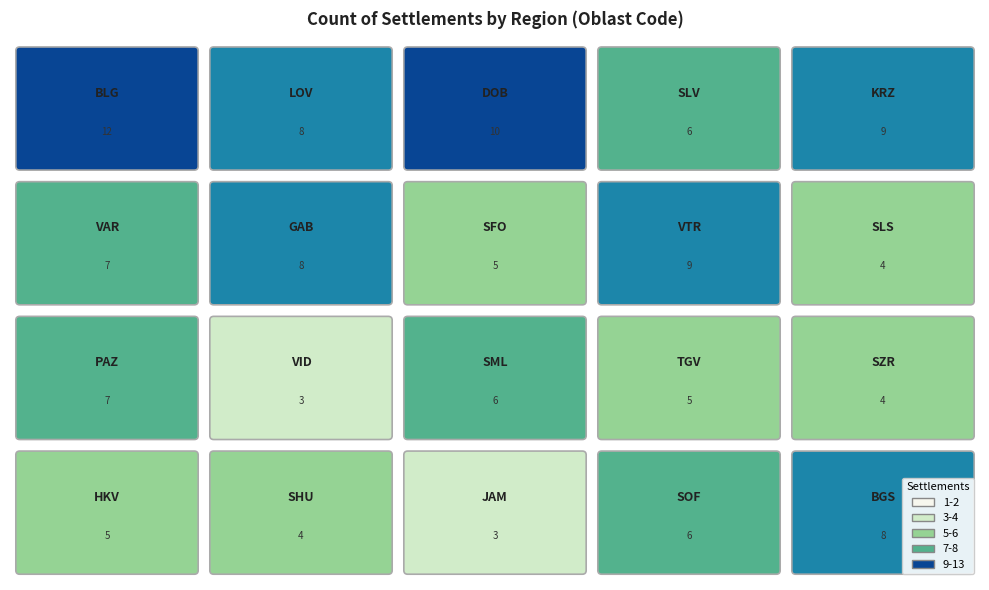

How many values are below 6?

8